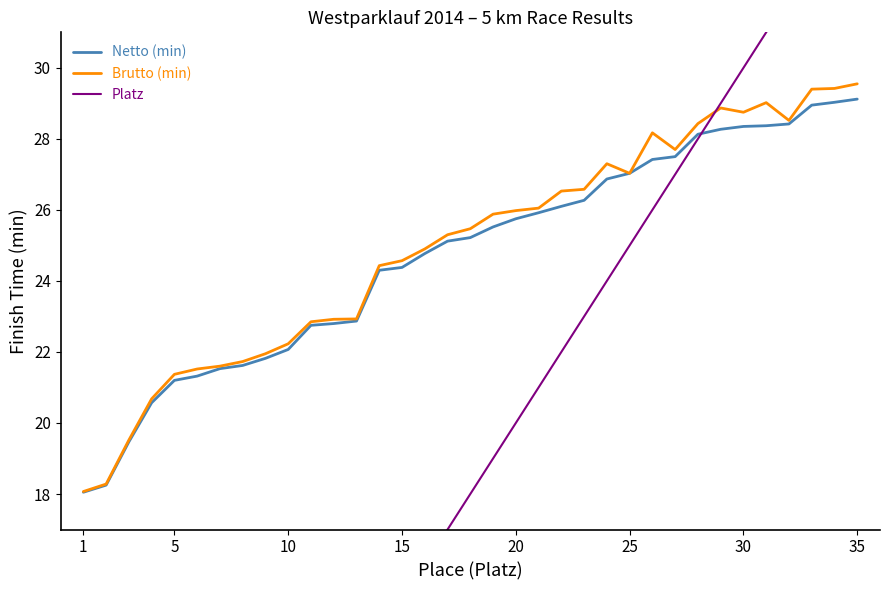

What is the highest value of the Platz series?

35.0